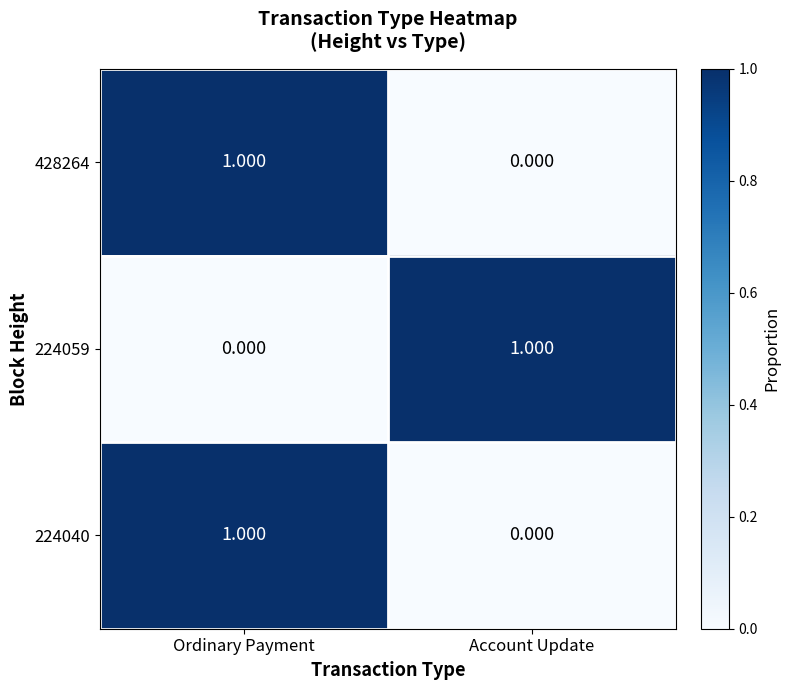

How many series are shown in this chart?

3